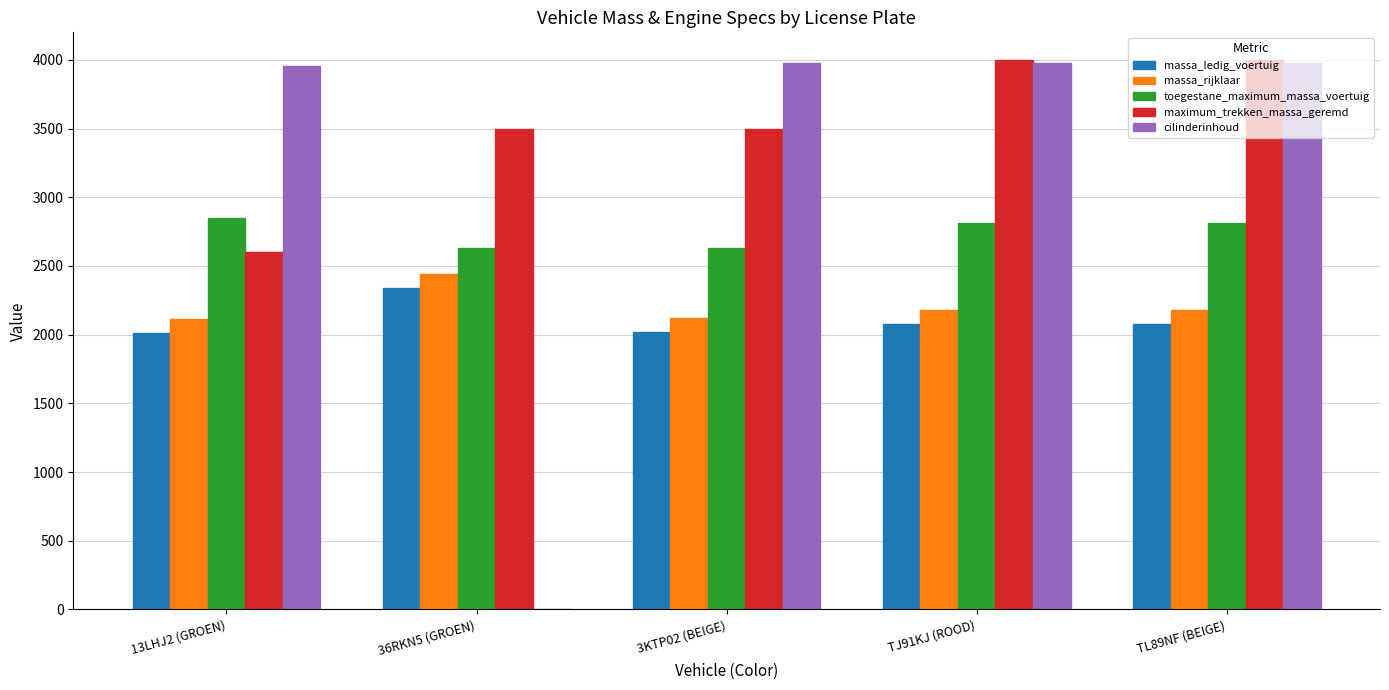

True or false: cilinderinhoud has a value of 3980 at 3KTP02 (BEIGE).

True